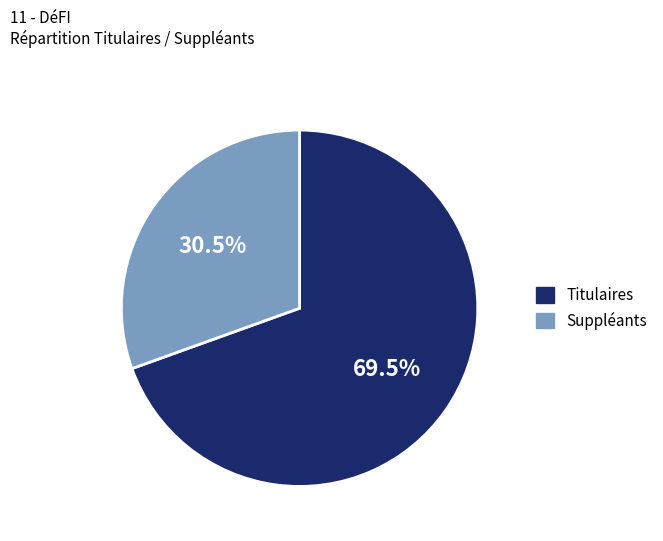

Do Suppléants and Titulaires together represent more than half of the pie?

Yes